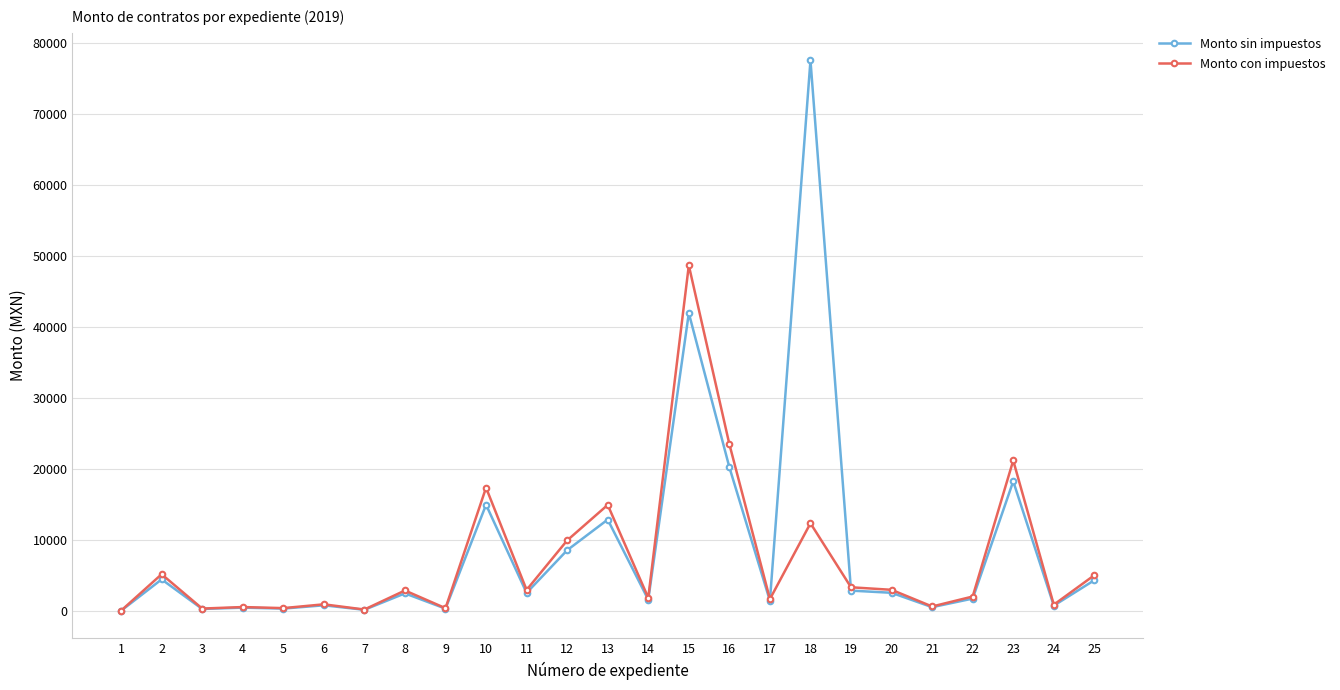

How many categories are shown in the chart?

25